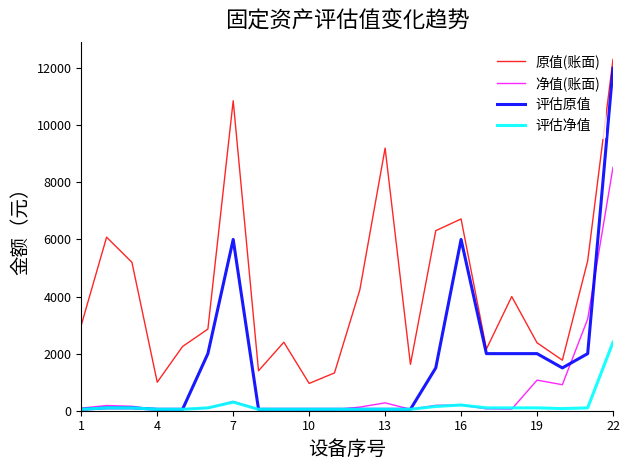

Which series has the largest total across all categories?

原值(账面)